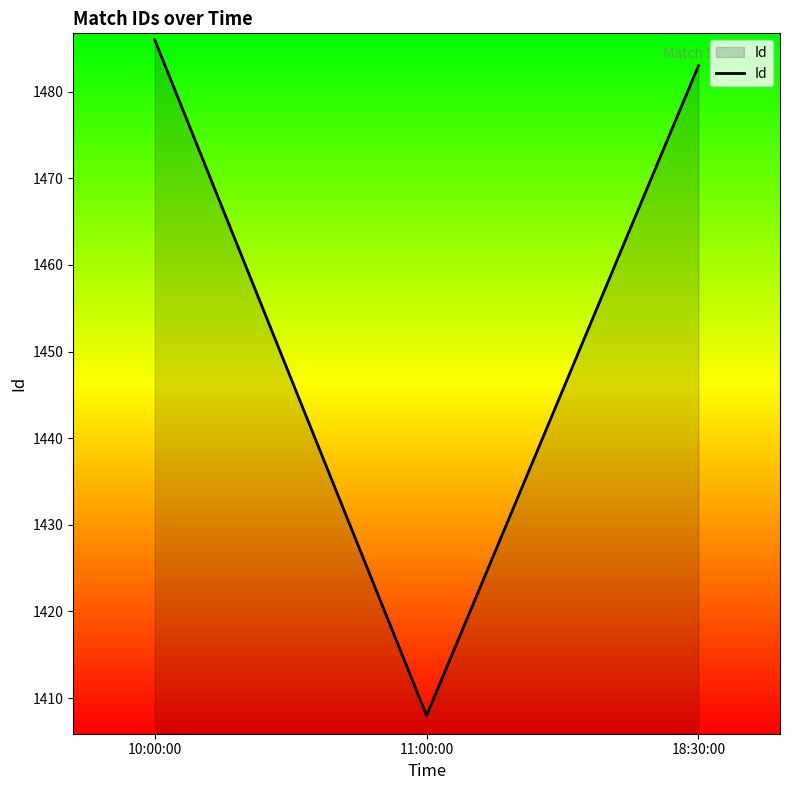

What is the maximum value shown in the chart?

1486